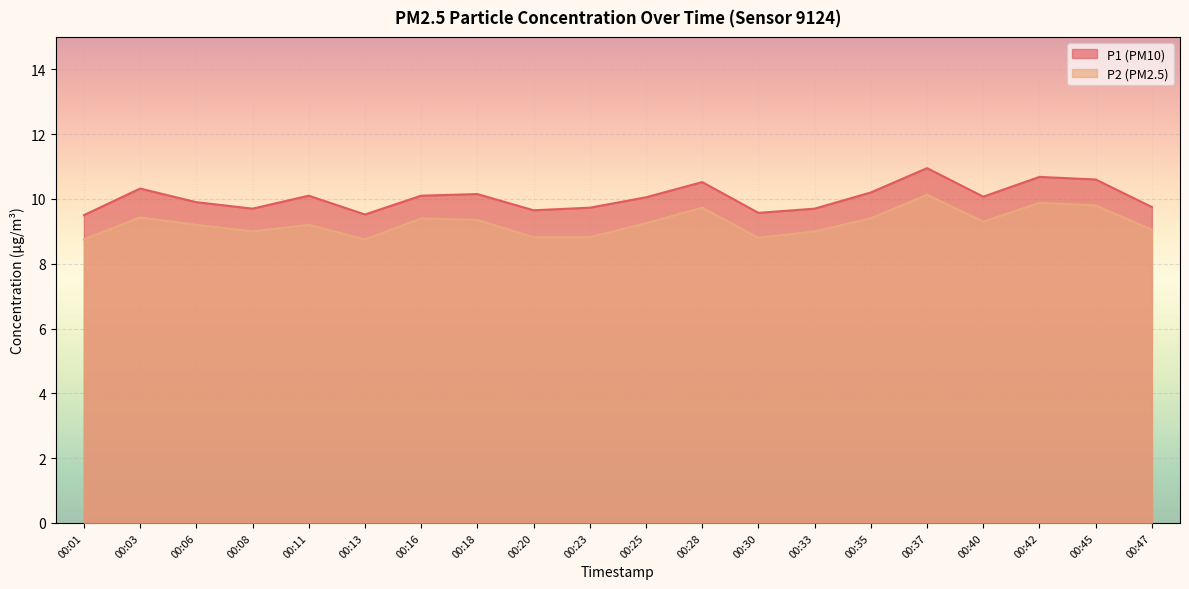

What is the value of the P1 point at the 3rd from the left?

9.9